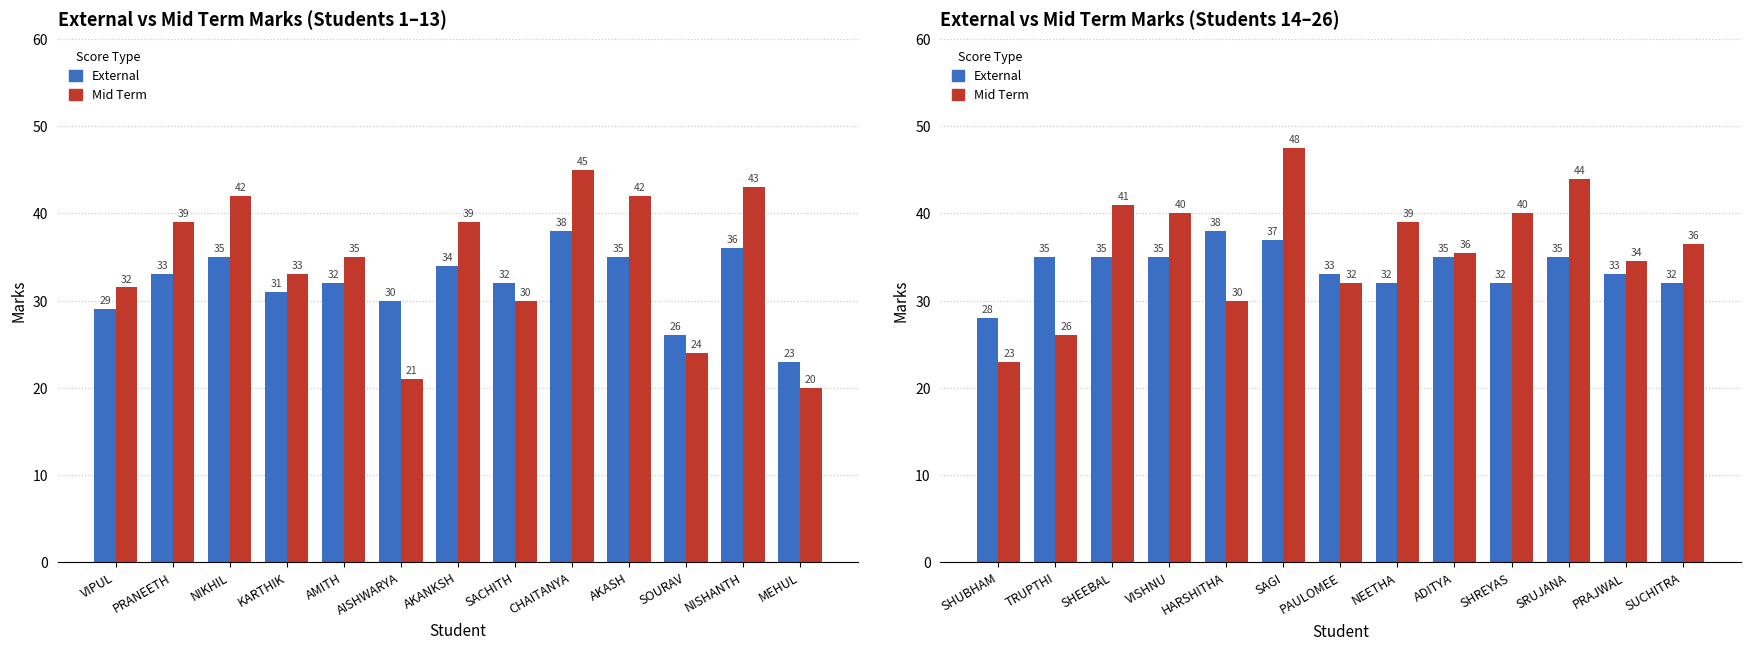

The value of Mid Term Marks at SAGI is 74.2. True or false?

False